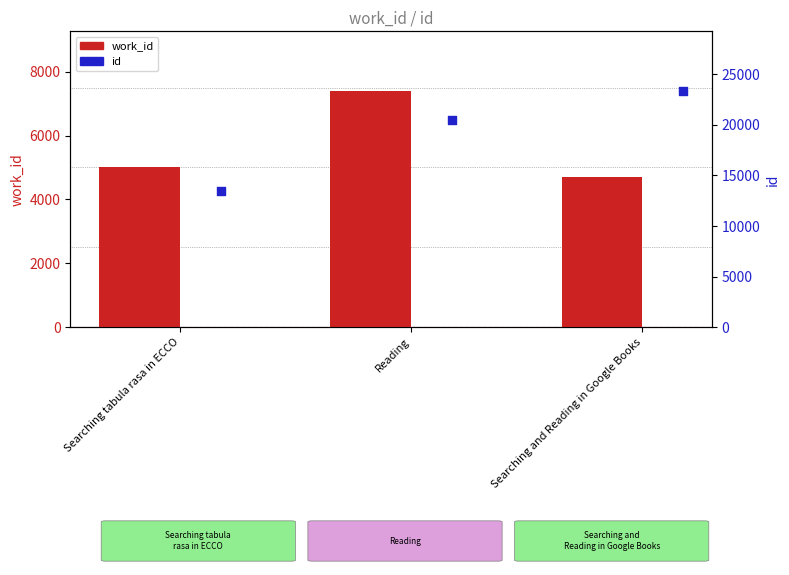

At which category is the sum across all series the highest?

Searching and Reading in Google Books